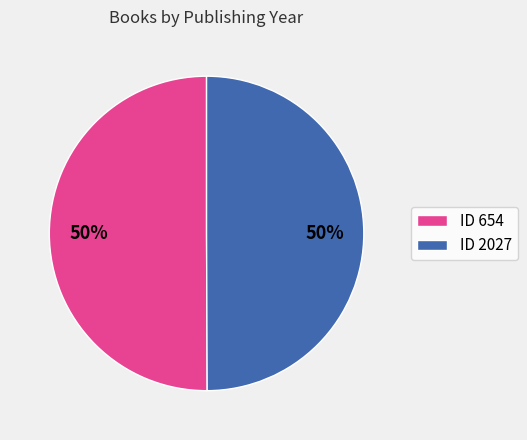

Is the sum of ID 2027 and ID 654 greater than half?

Yes